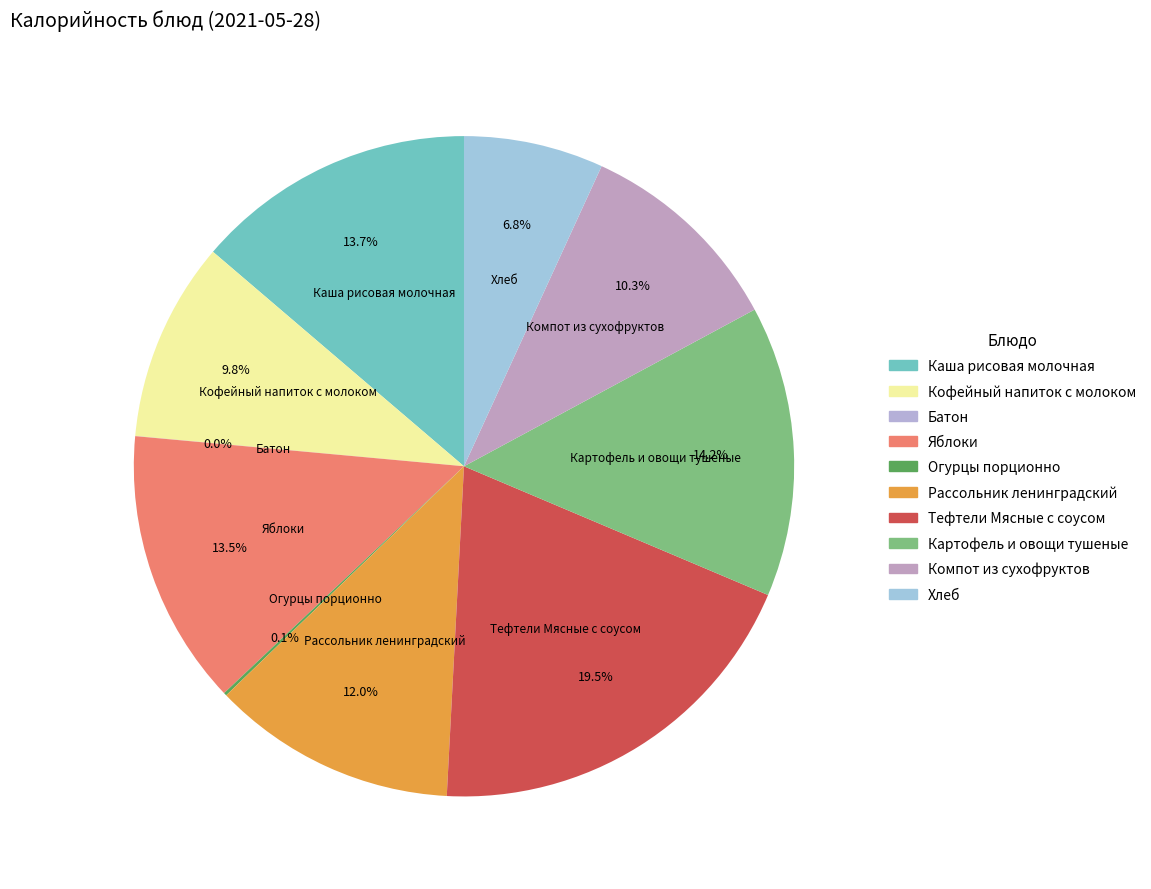

What percentage is NOT represented by Кофейный напиток с молоком?

90.2%